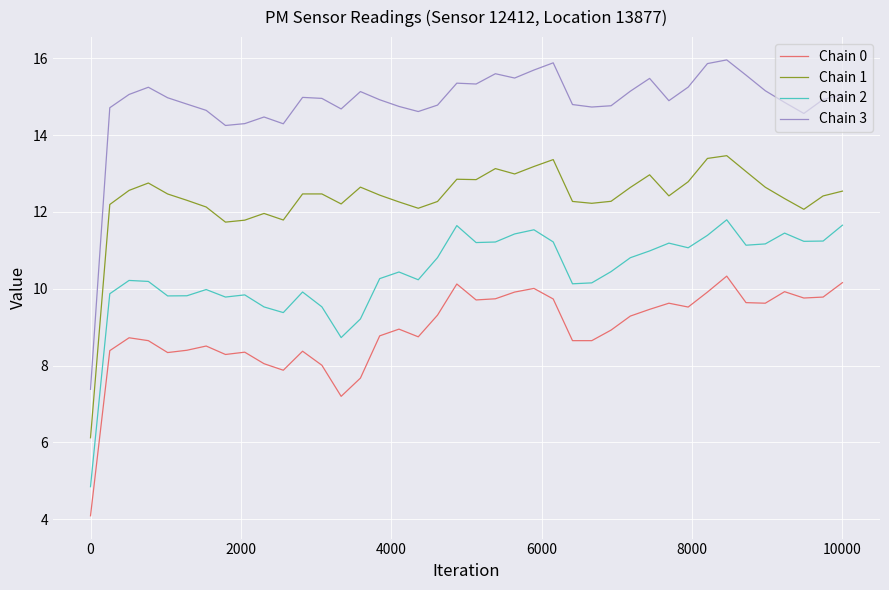

Rank the series by their average value, from highest to lowest.

Chain 3, Chain 1, Chain 2, Chain 0